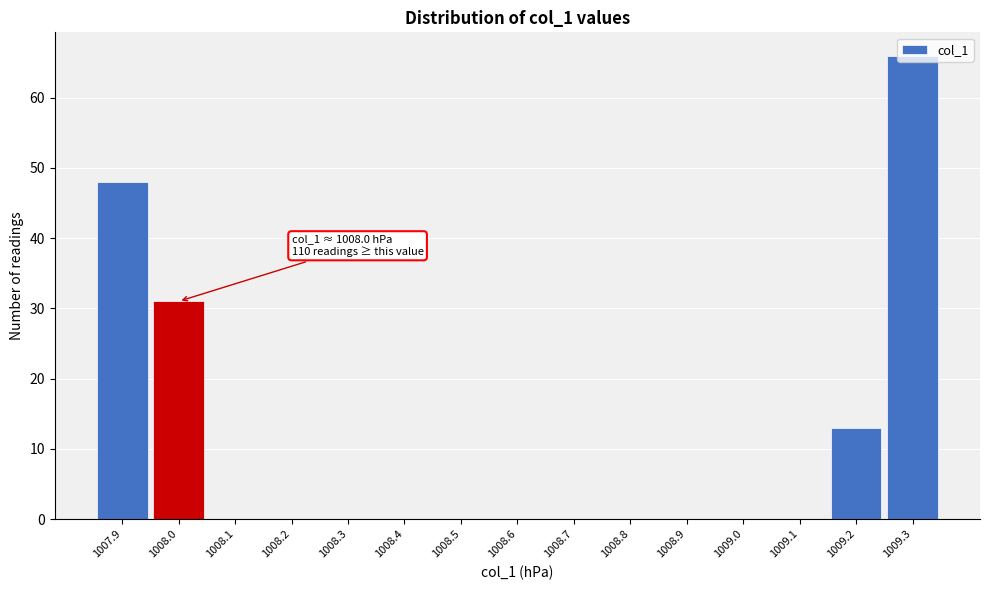

Which range on the x-axis has the tallest bar?

1009.25 to 1009.35